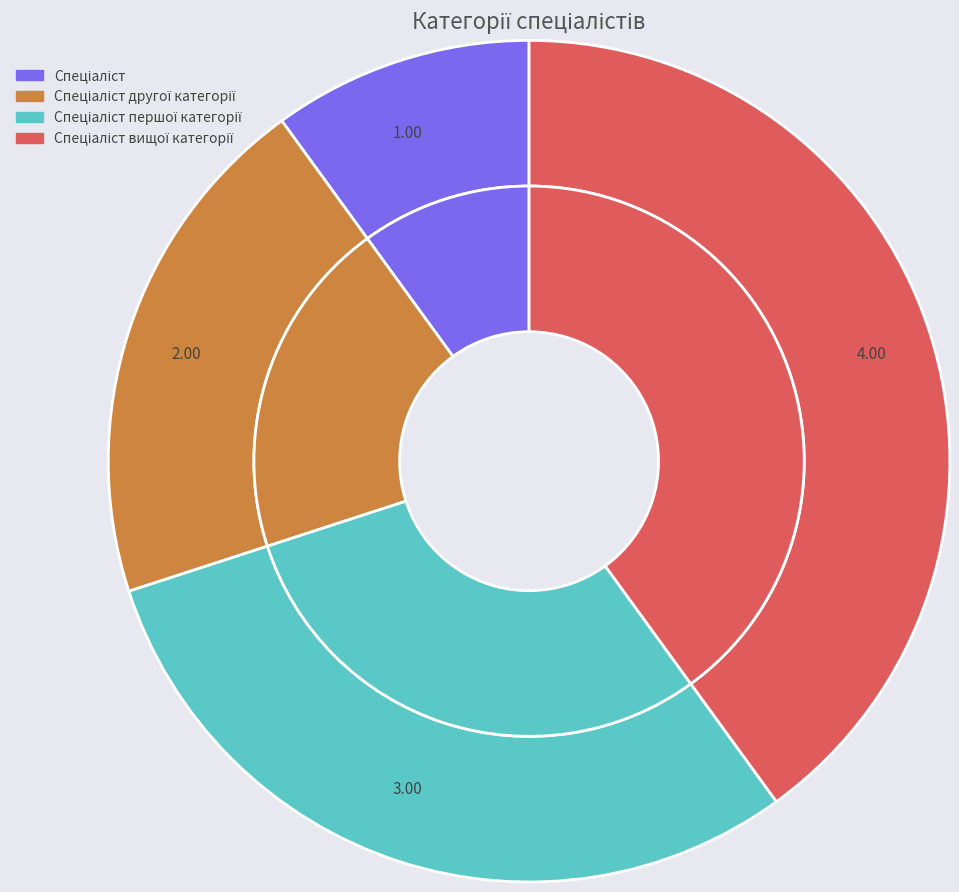

Is it true that Спеціаліст другої категорії is 10% of the pie?

False